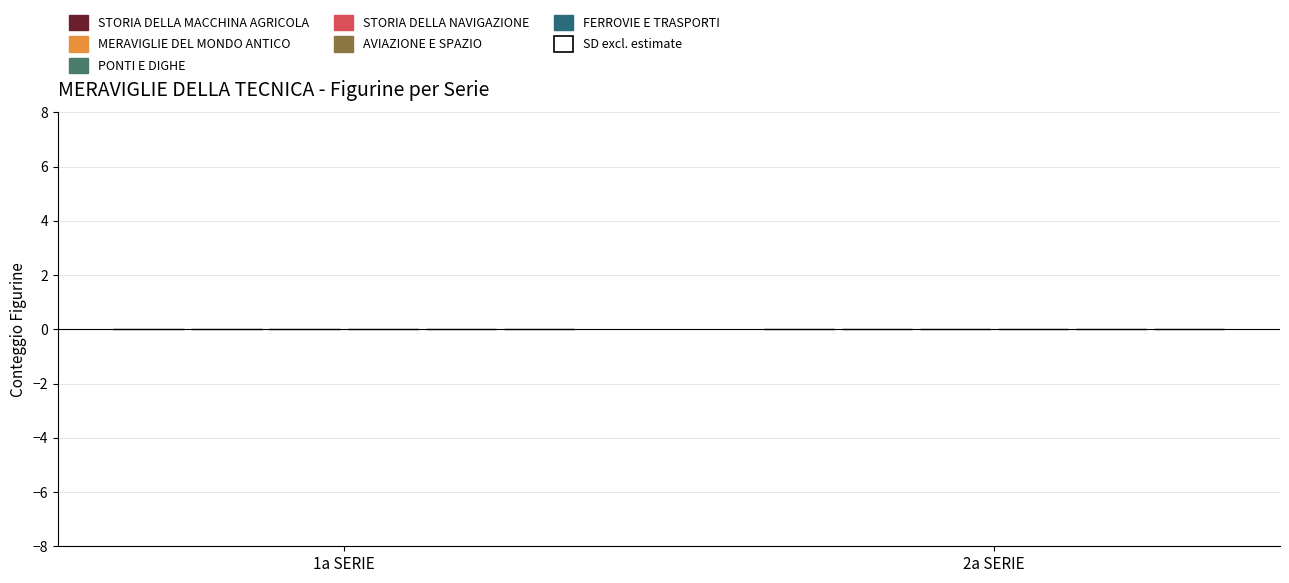

How many bars are there in each group?

6